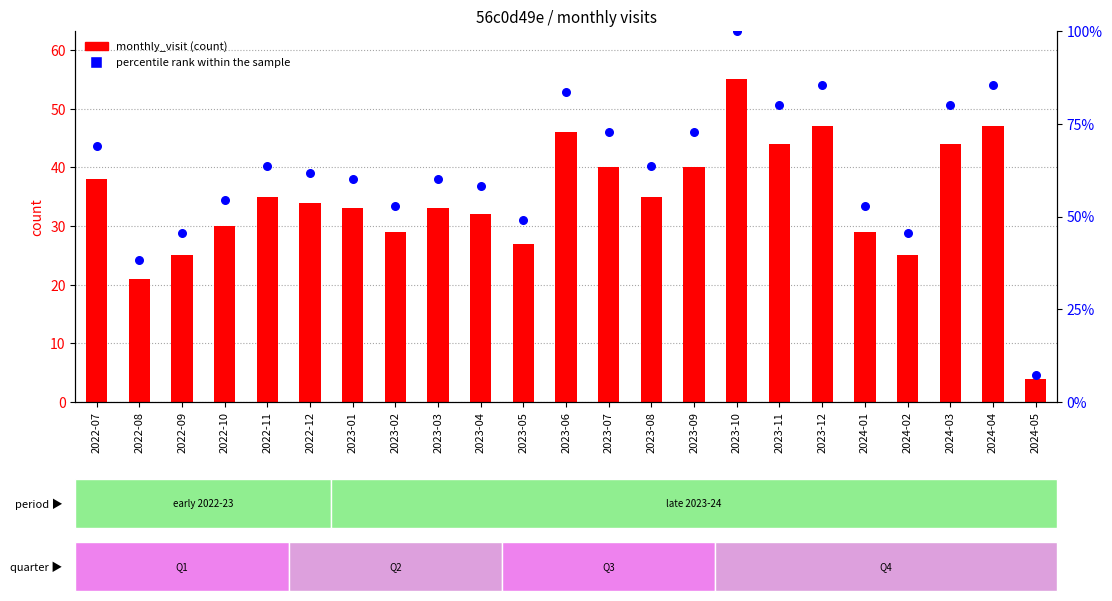

At which category is the sum across all series the highest?

2023-10